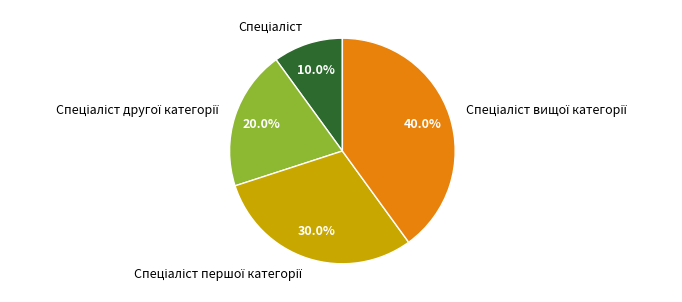

Is there a majority slice in this chart?

No